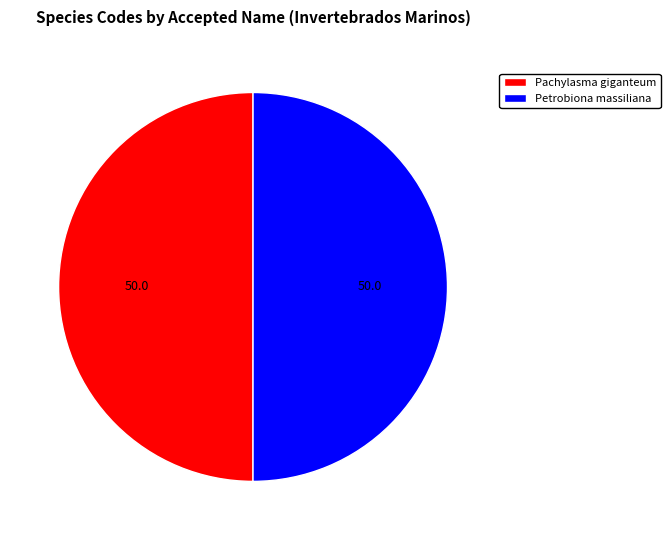

Do Petrobiona massiliana and Pachylasma giganteum together represent more than half of the pie?

Yes